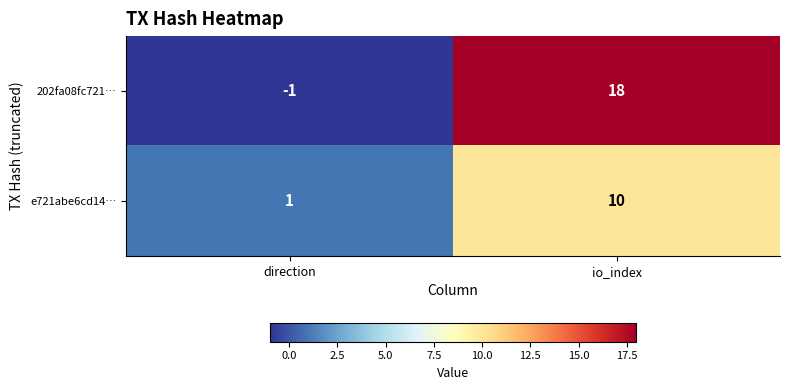

How many data points does each series have?

2